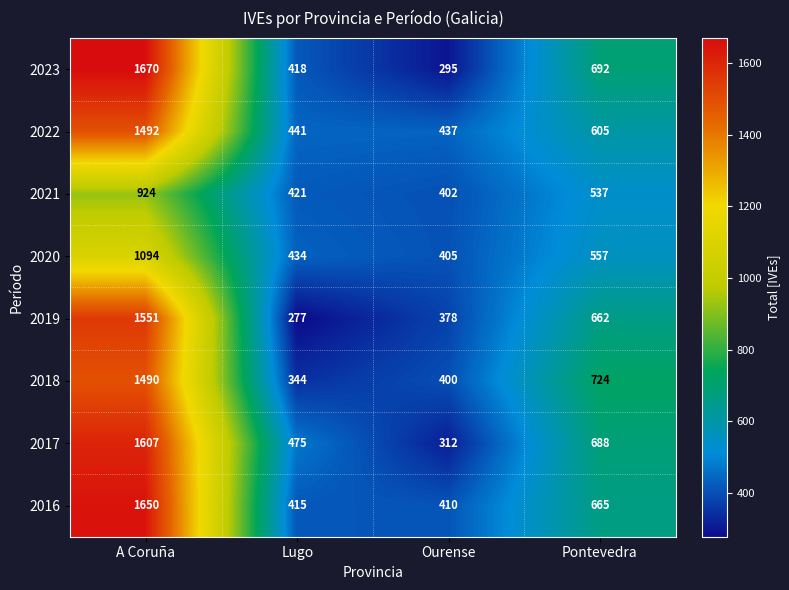

The 2021 series shows 421 at Lugo. True or false?

True